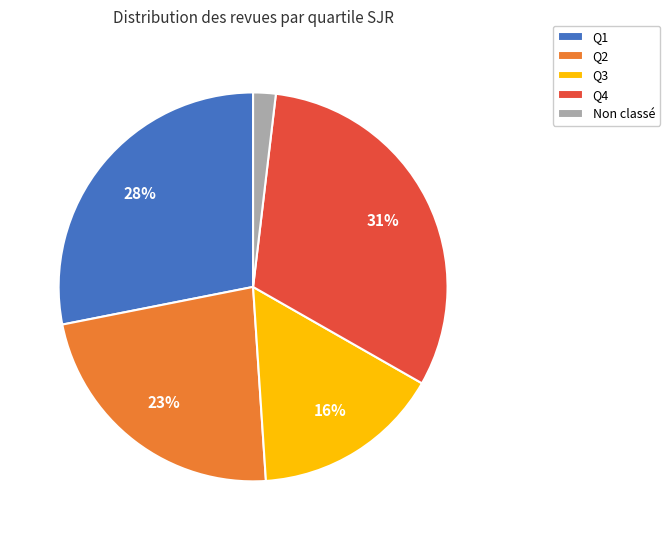

To the nearest percent, what is the combined percentage of Non classé and Q1?

30%